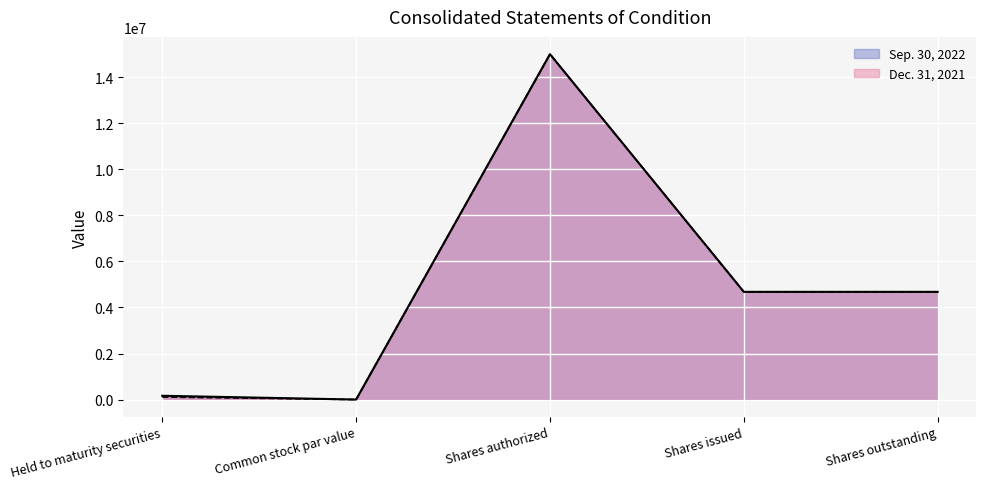

True or false: Sep. 30, 2022 and Dec. 31, 2021 cross at least once.

False